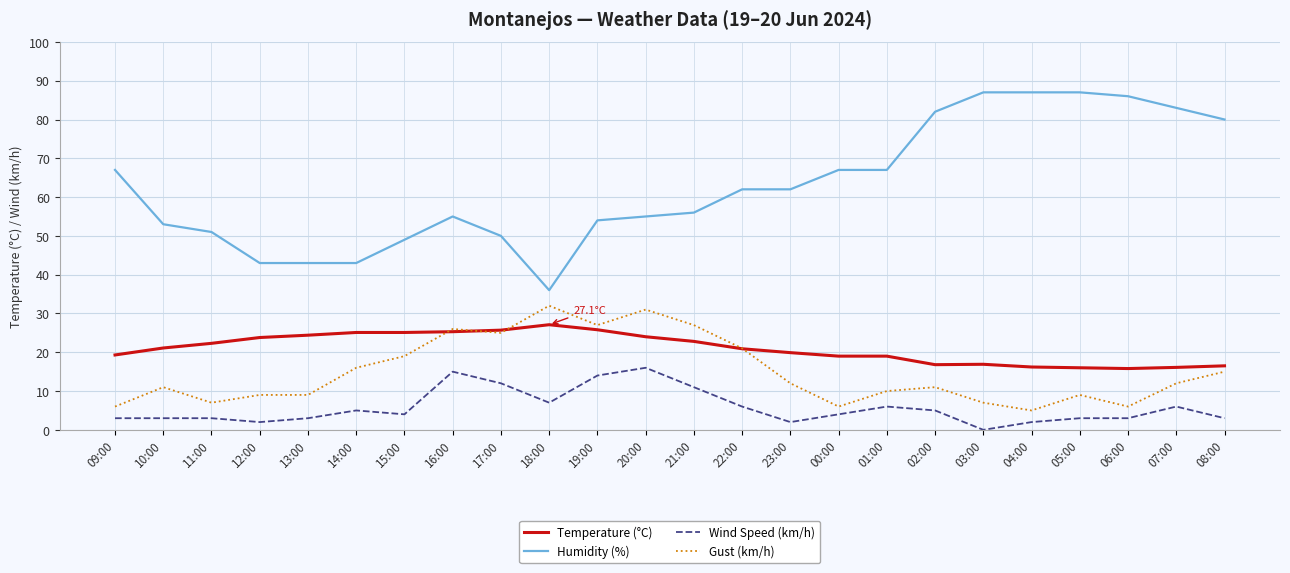

The value of Temperature (°C) at 15:00 is 25.1. True or false?

True